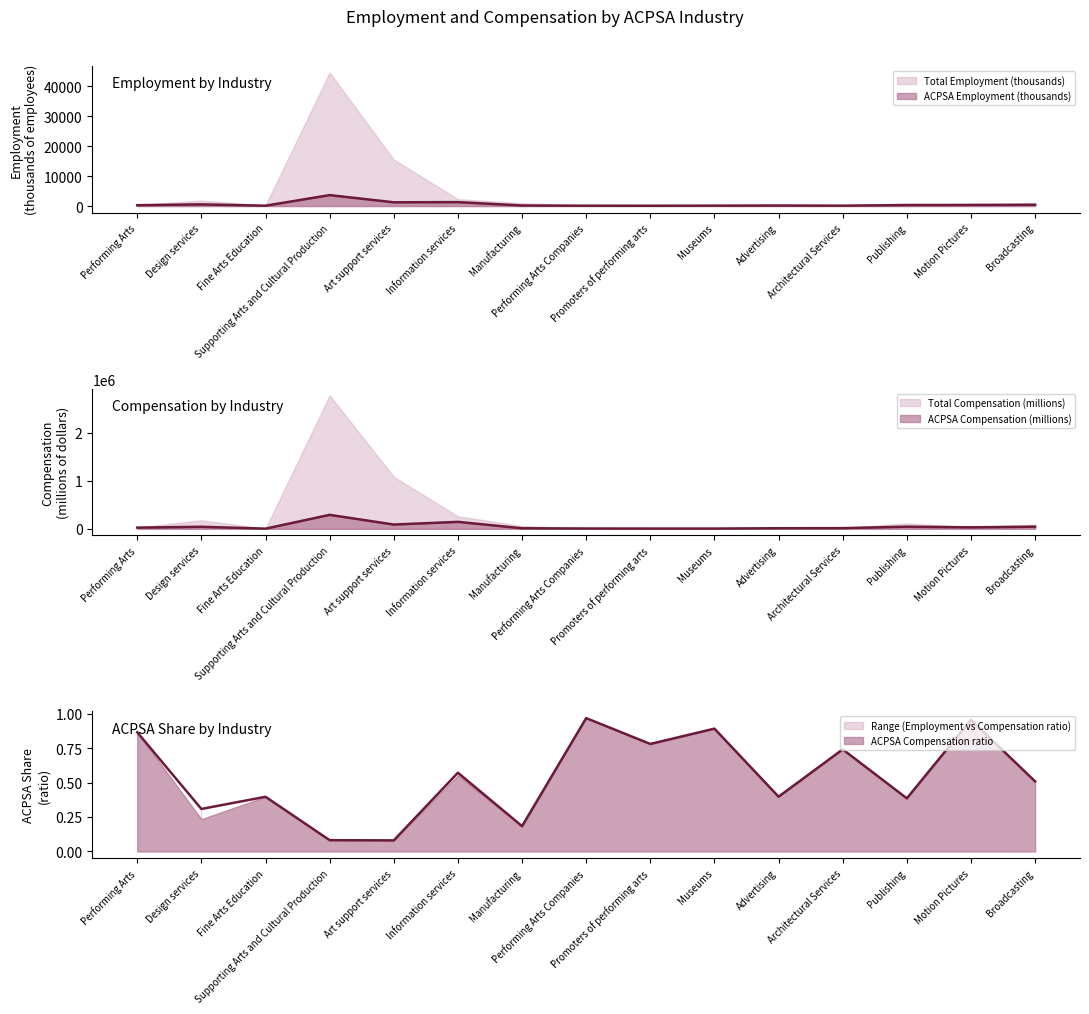

Where is the first local maximum for ACPSA Employment line?

Design services